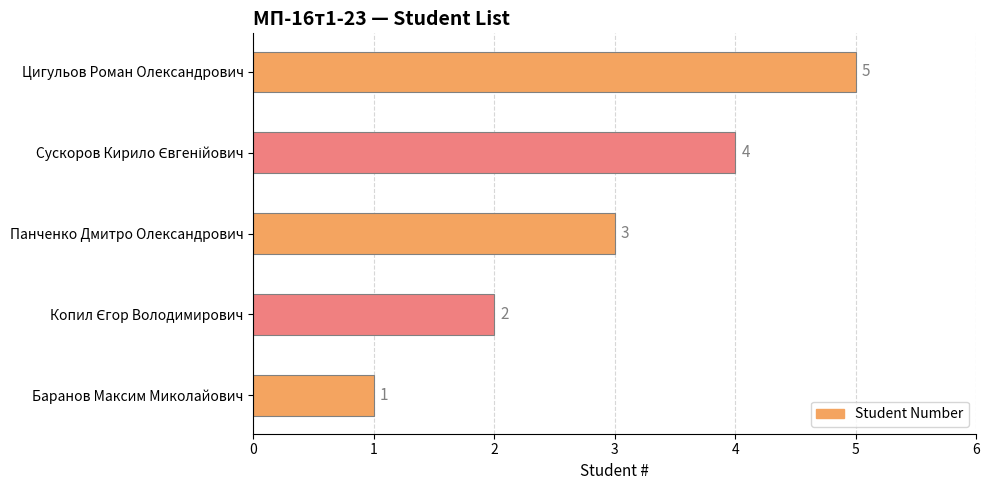

What is the average value?

3